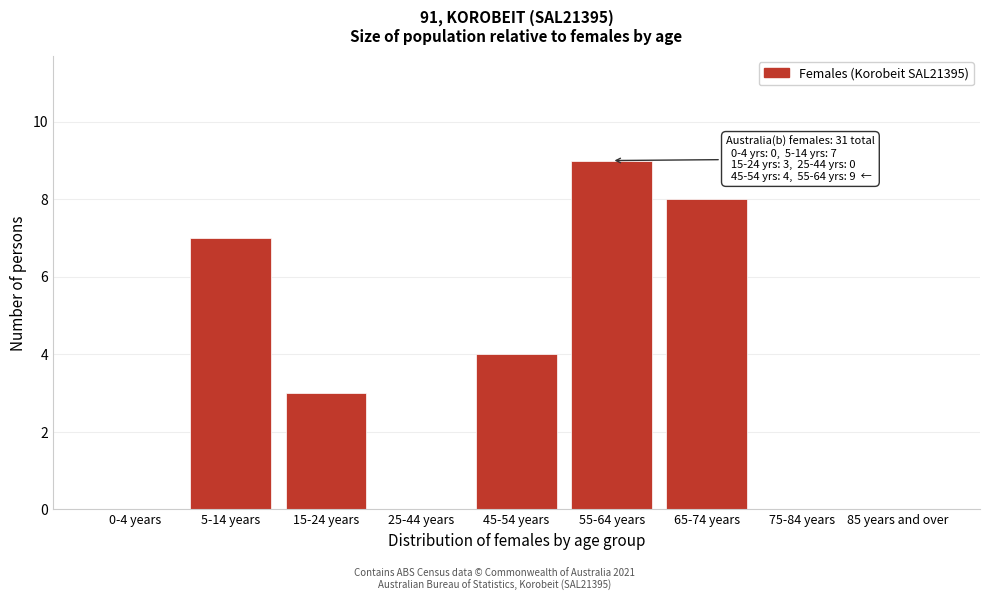

Reading right to left, transcribe all the data shown in this chart.

85 years and over=0	75-84 years=0	65-74 years=8	55-64 years=9	45-54 years=4	25-44 years=0	15-24 years=3	5-14 years=7	0-4 years=0